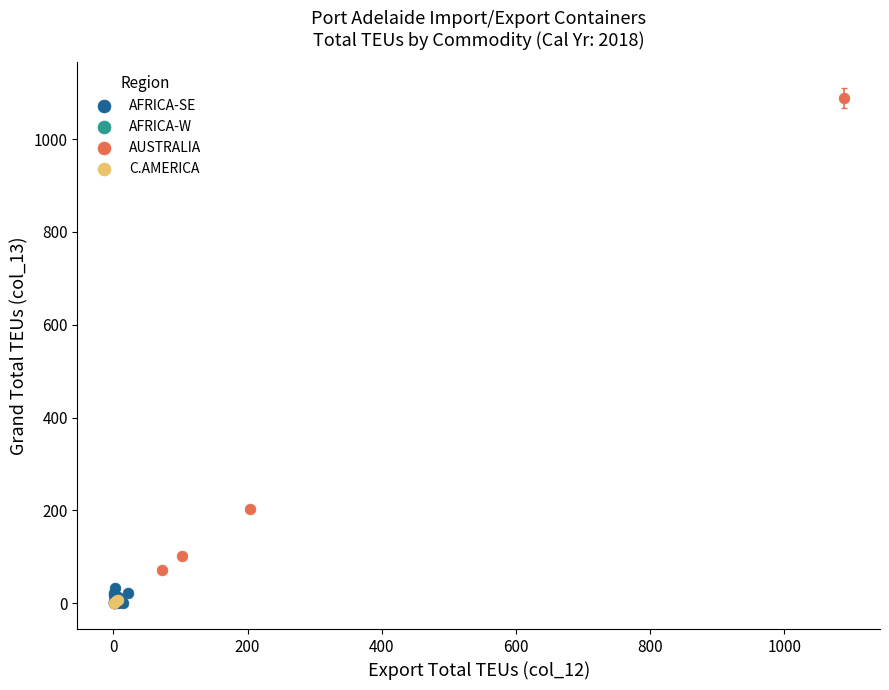

What are all the series names shown in the legend?

AFRICA-SE, AFRICA-W, AUSTRALIA, C.AMERICA